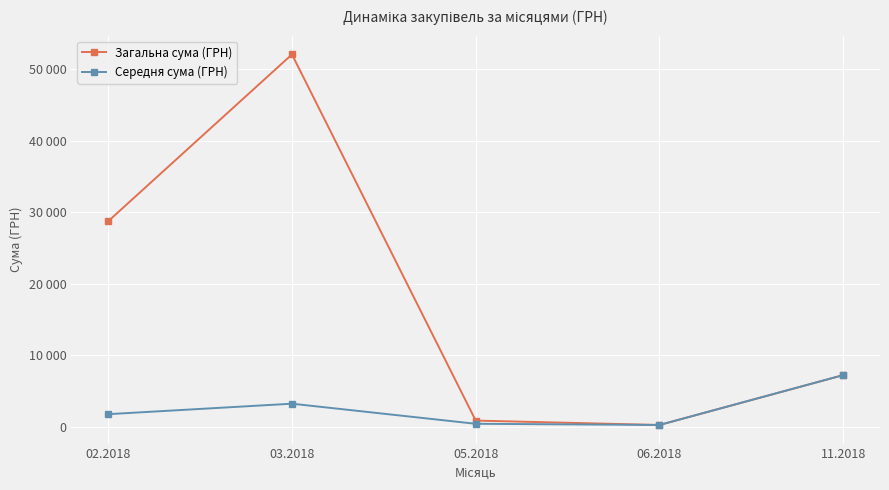

At which label does Середня сума (ГРН) first exceed 1790?

02.2018